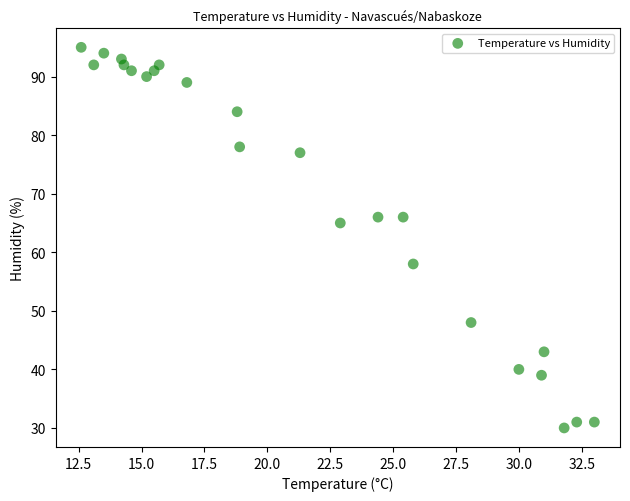

What Y value in the scatter plot is closest to 62?

65